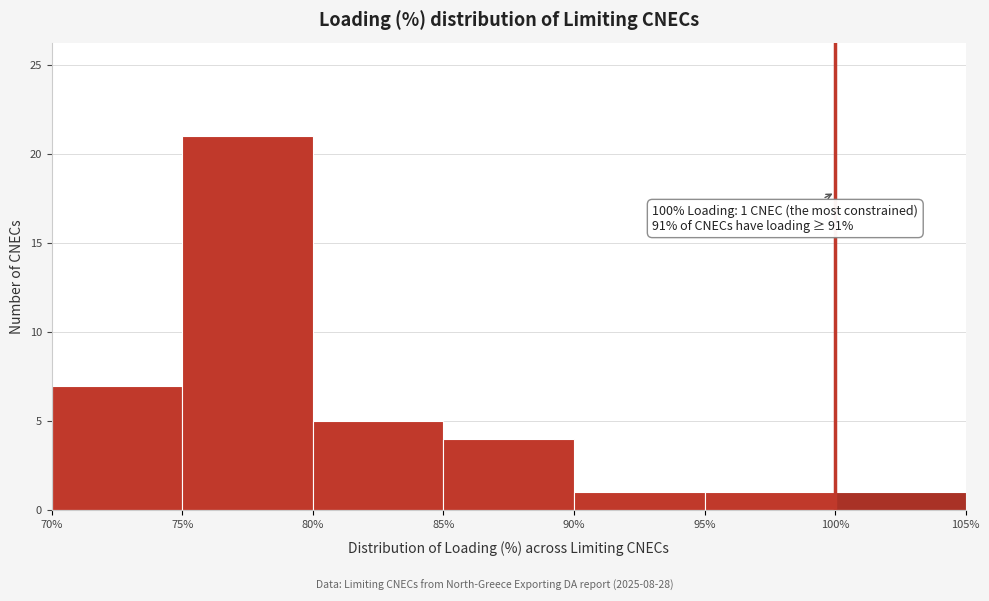

Over which range of the x-axis is the bar tallest?

75% to 80%